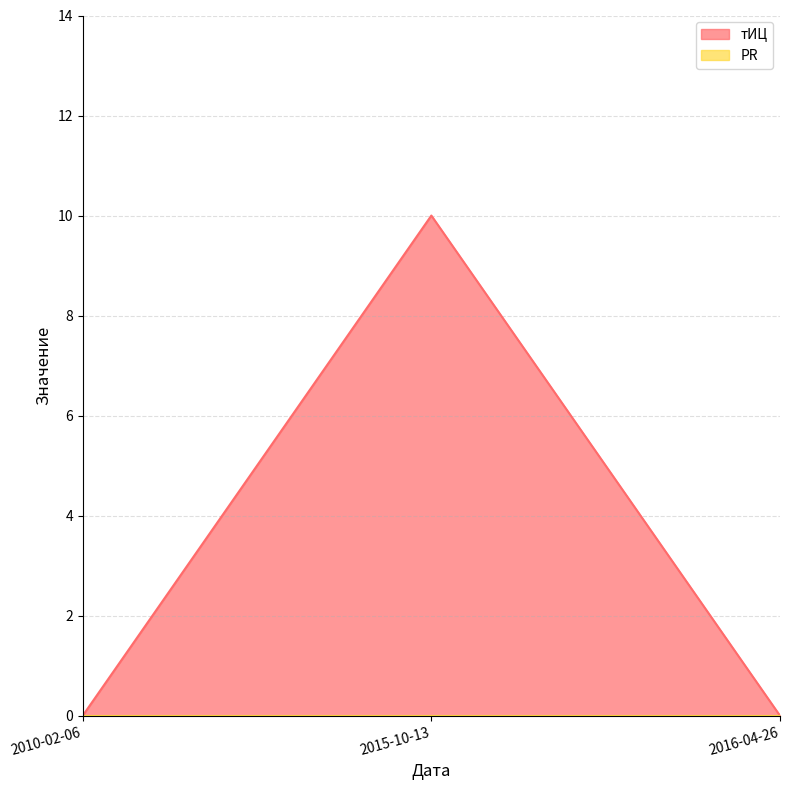

True or false: the data shows 0 at 2010-02-06.

True